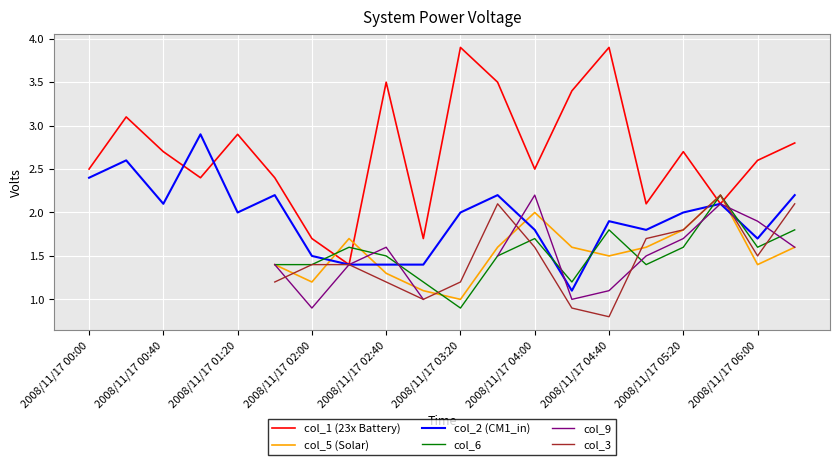

What is the value of the col_1 (23x Battery) point at the 15th from the left?

3.9